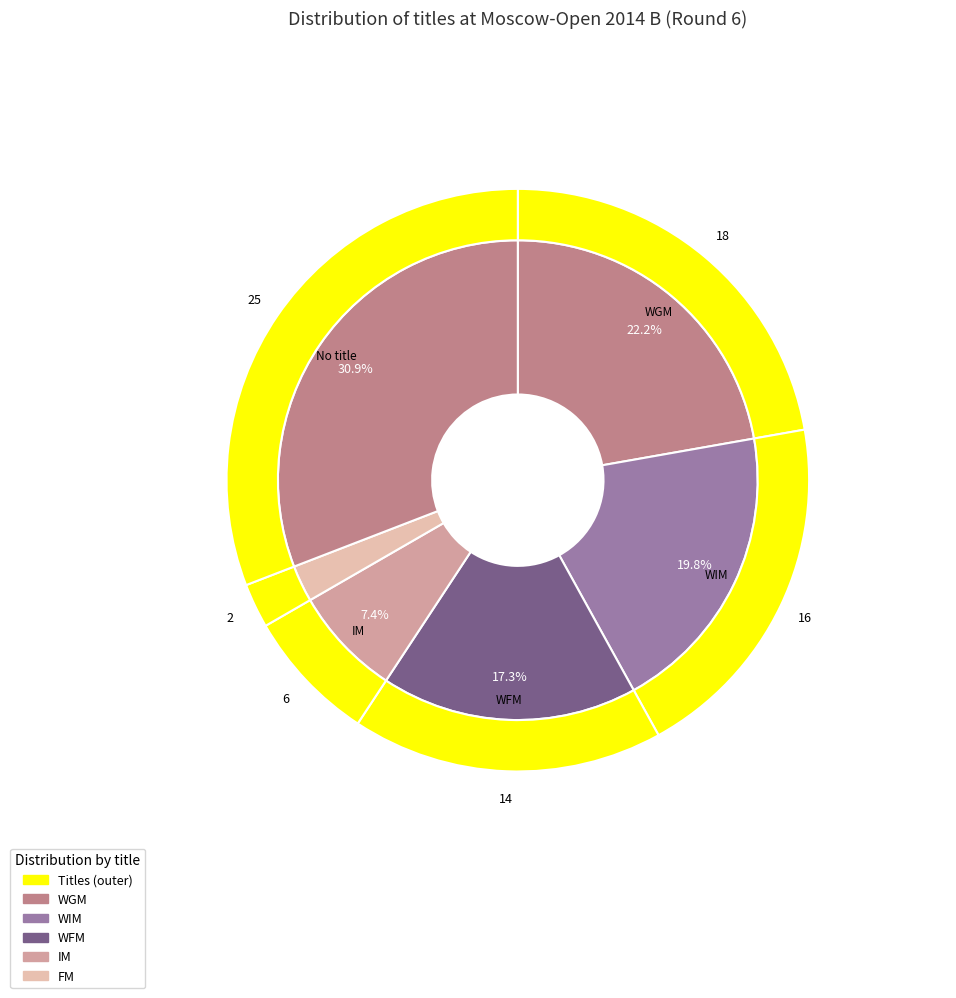

To the nearest percent, what is the difference between the  and WIM slice percentages?

11%